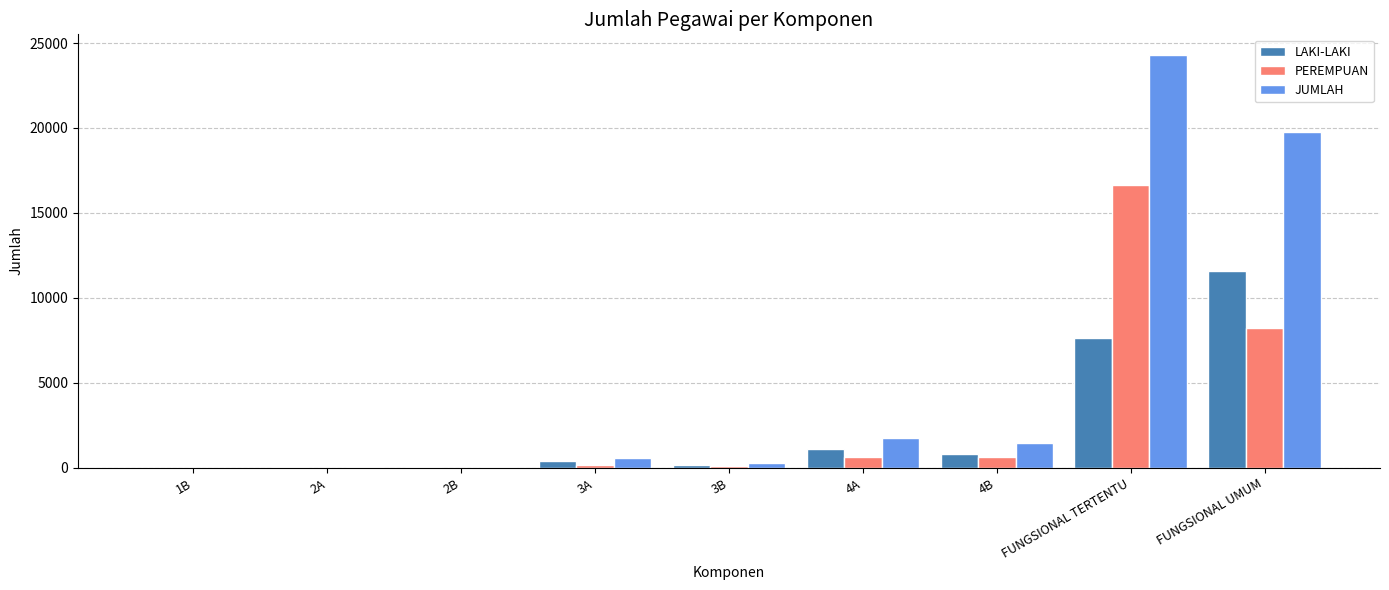

What is the maximum value shown in the chart?

24297